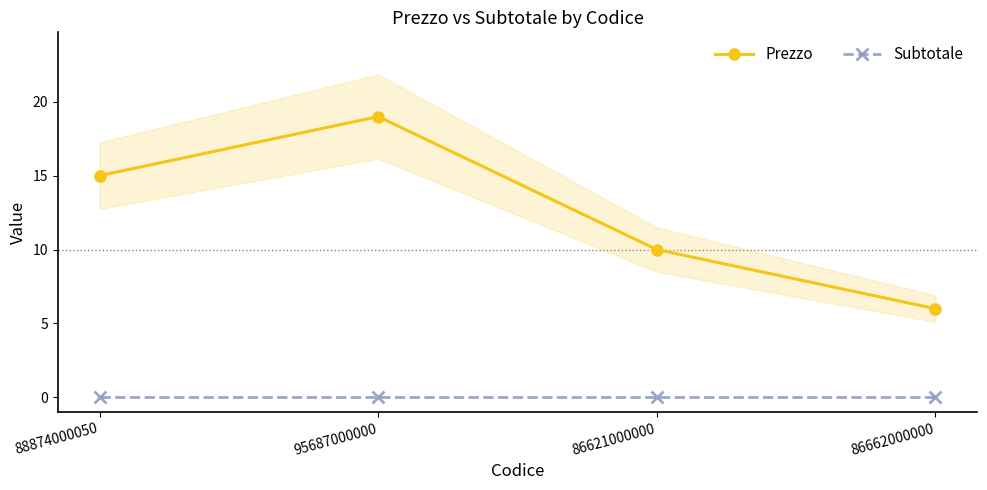

What are all the series names shown in the legend?

Prezzo, Subtotale